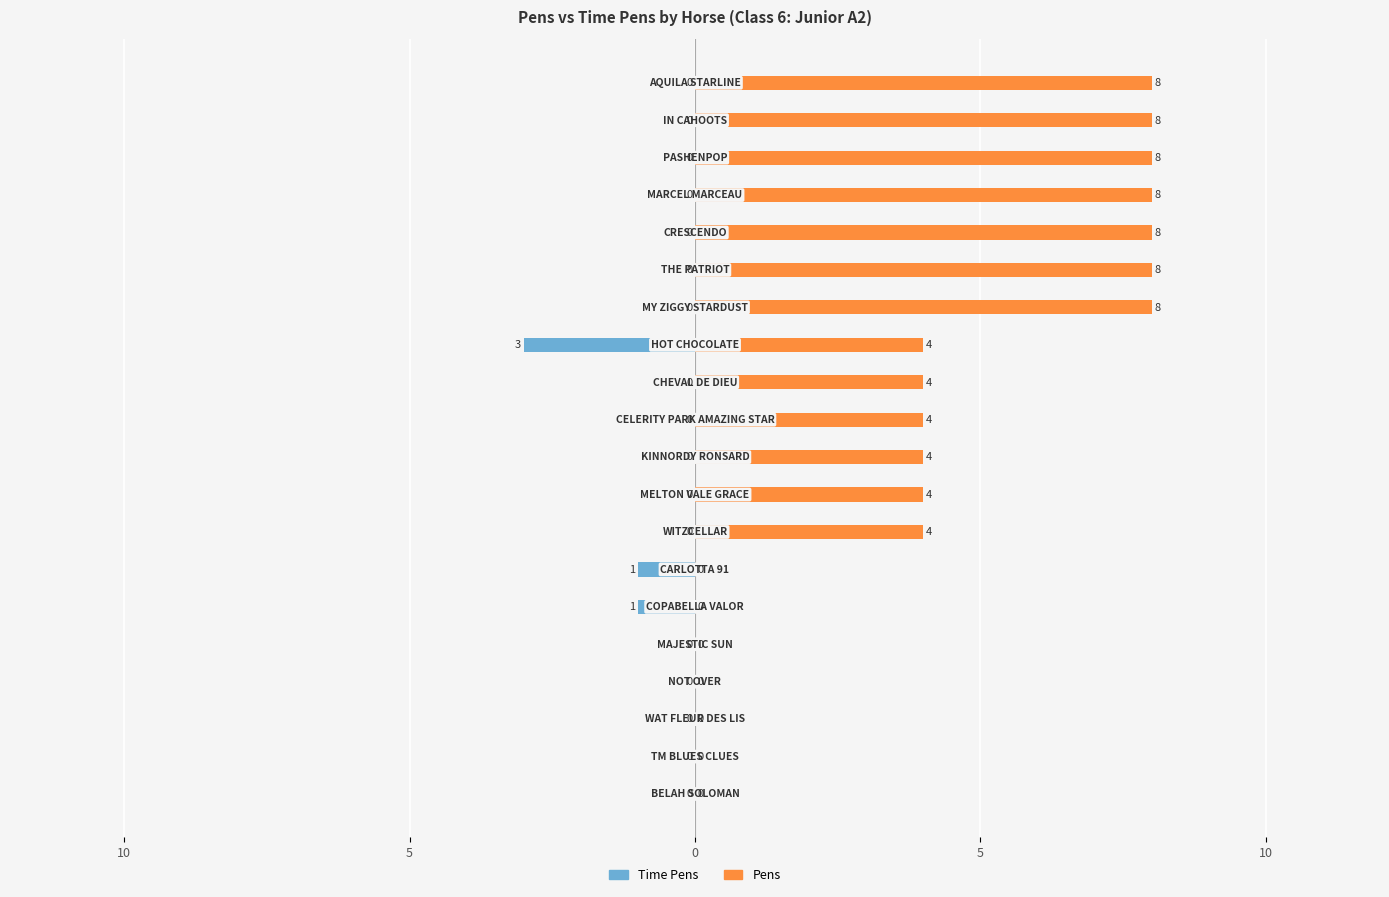

What is the difference between the maximum and second lowest values in the Pens series?

8